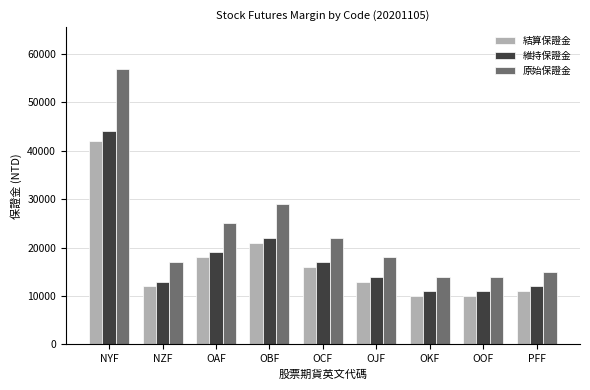

How many distinct data groups are displayed?

3